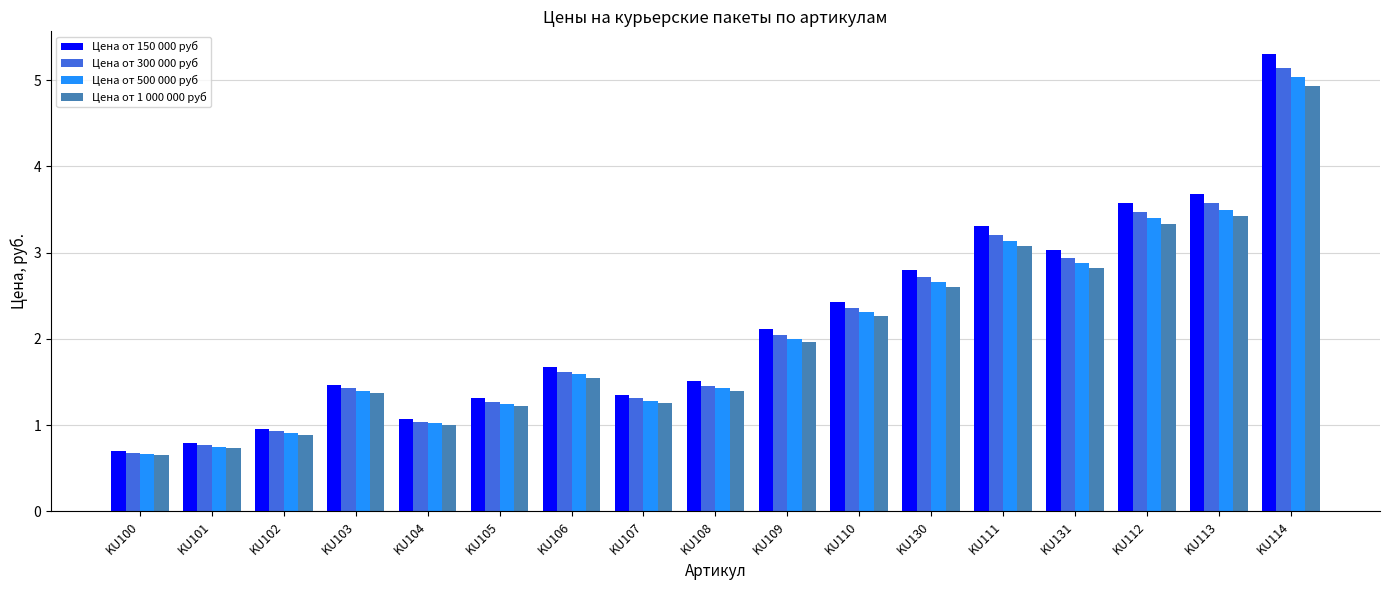

How many data points does each series have?

17